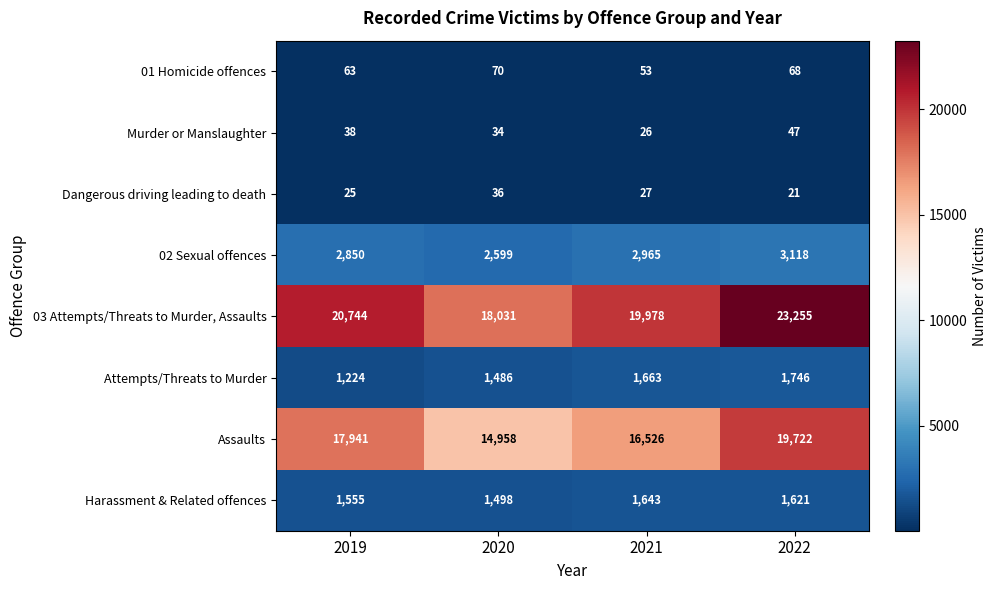

True or false: 01 Homicide offences has a value of 22 at 2021.

False